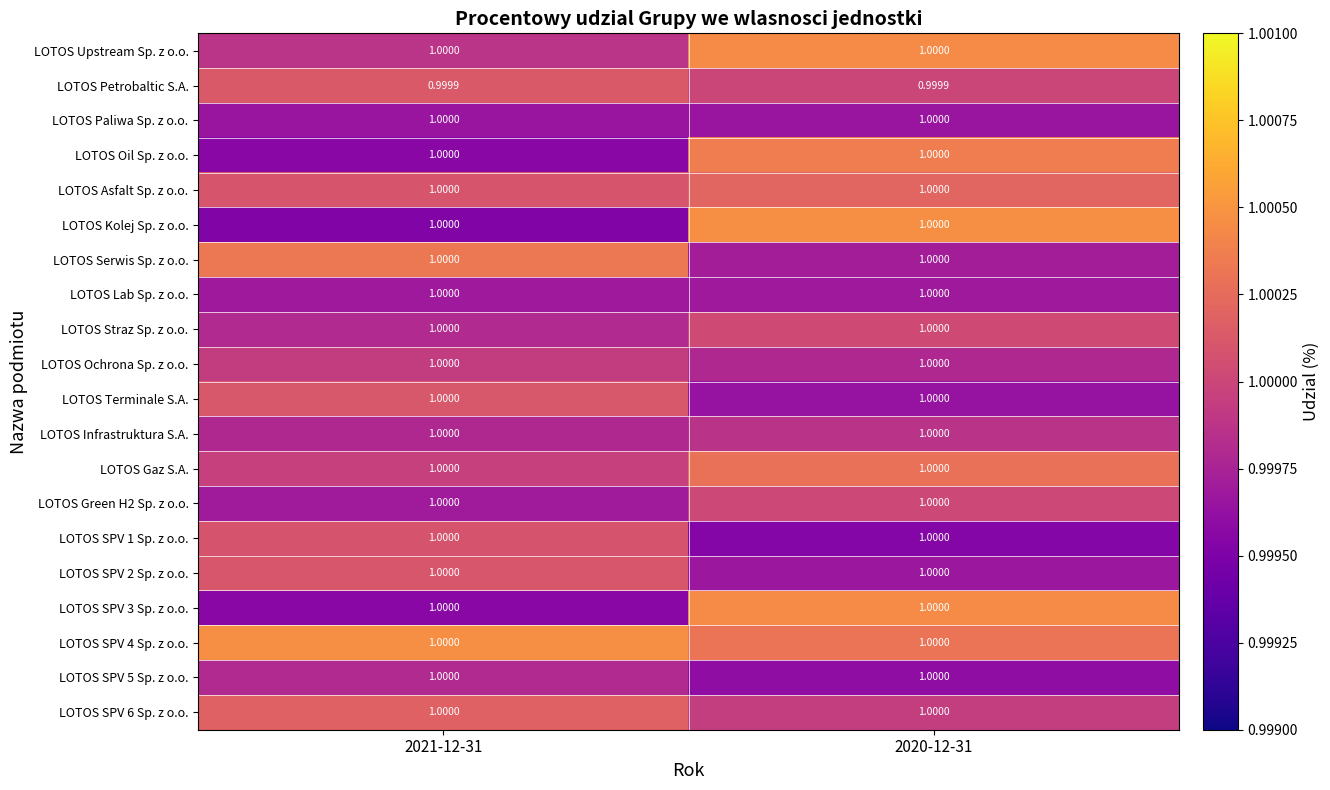

Is the value of LOTOS Kolej Sp. z o.o. at 2021-12-31 greater than the value of LOTOS Petrobaltic S.A. at 2020-12-31?

Yes